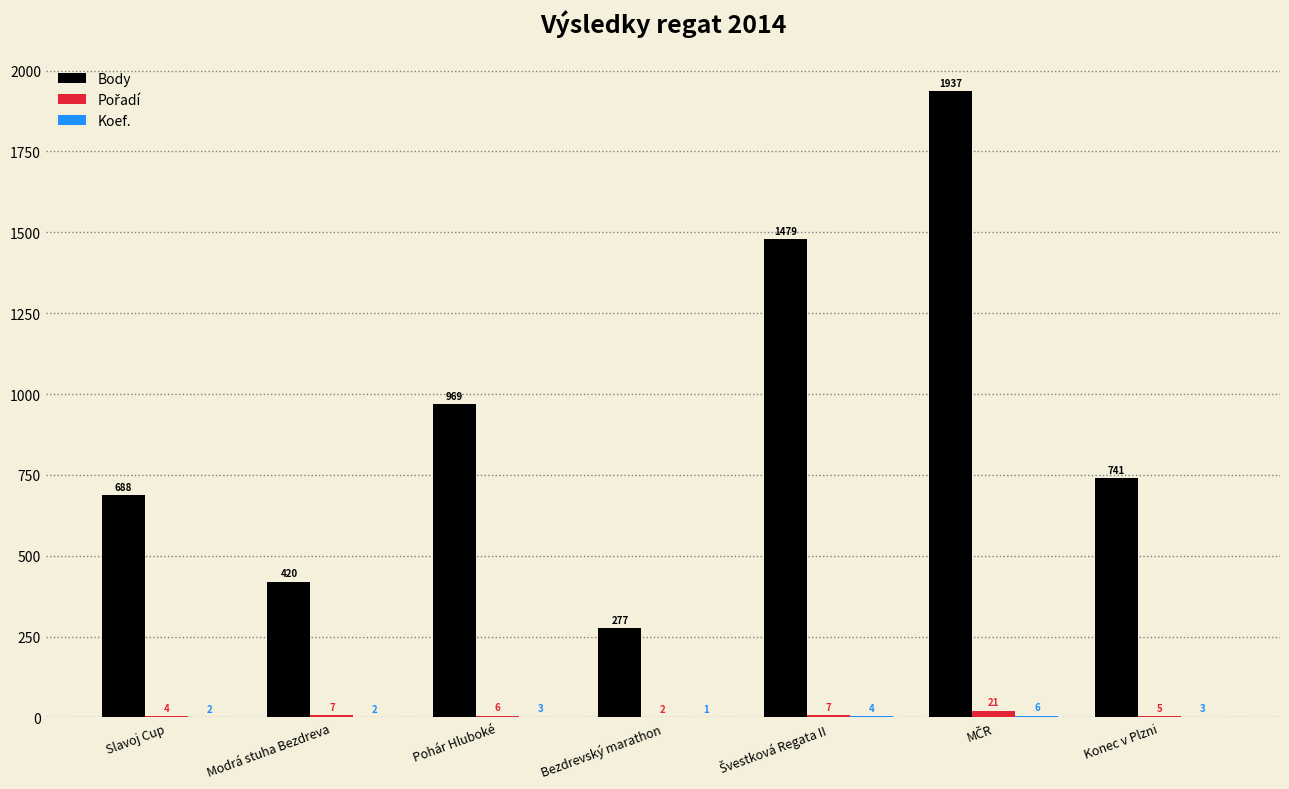

True or false: Body has a value of 218 at Konec v Plzni.

False